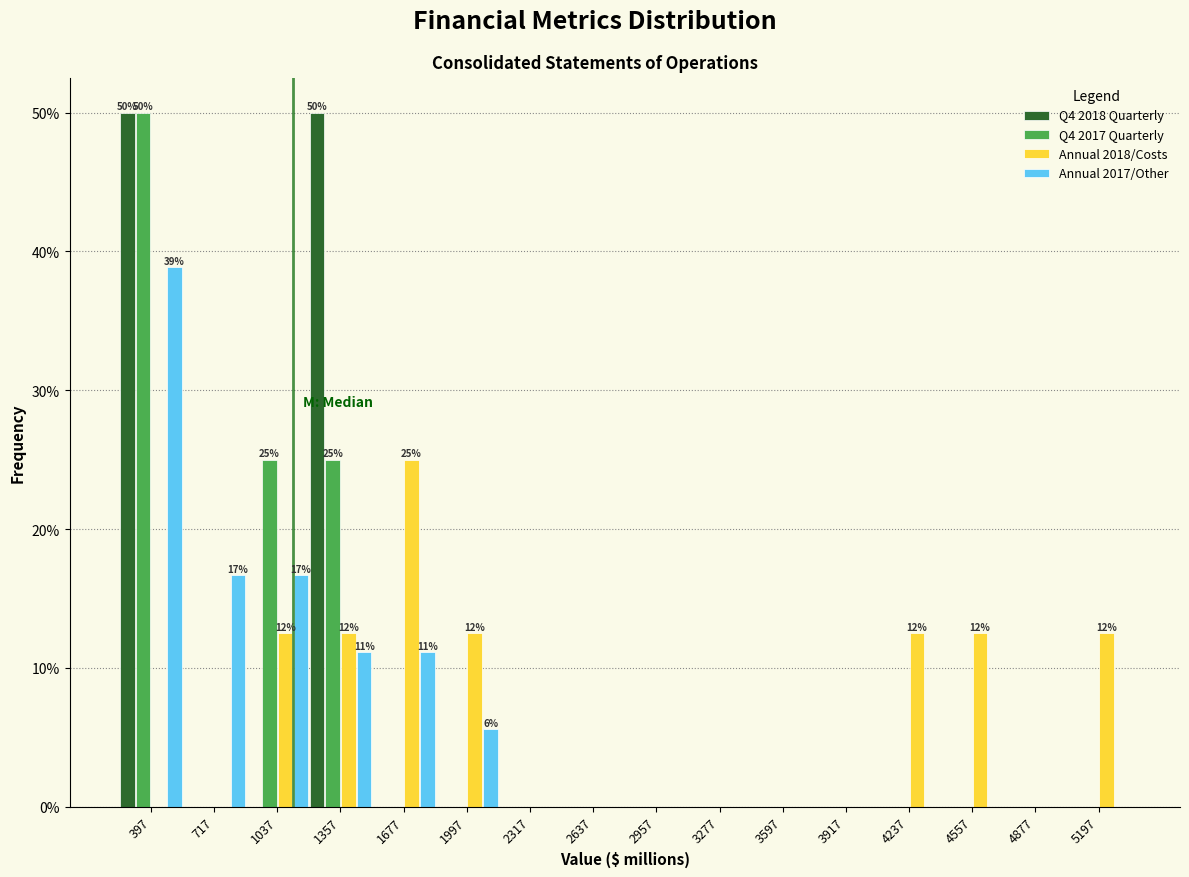

In the Q4 2017 Quarterly series, which range on the x-axis has the tallest bar?

250 to 550